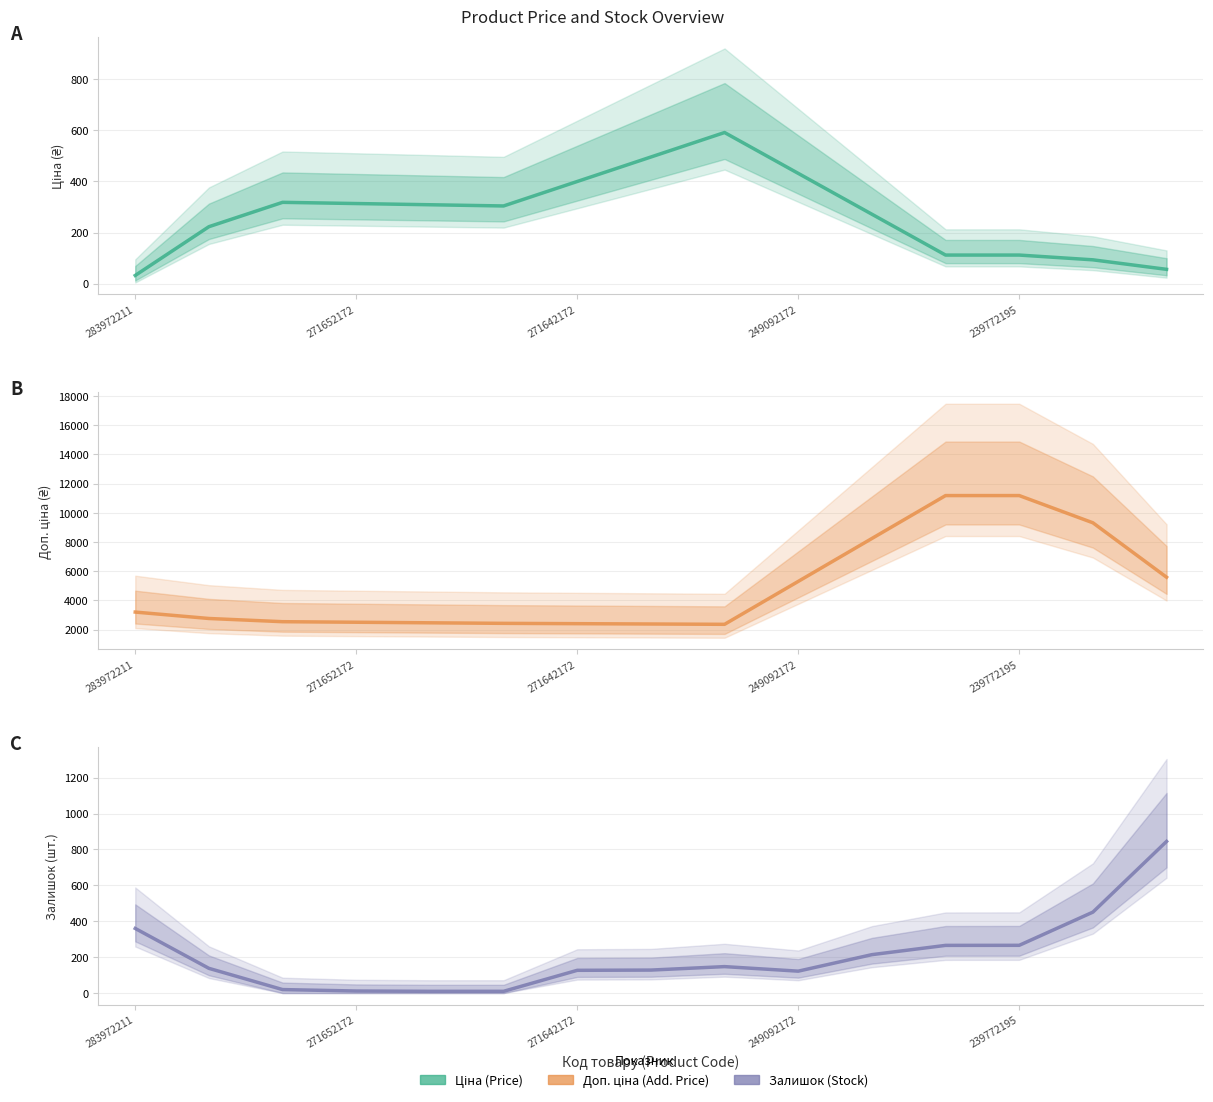

What is the label of the 13th point from the right?

271642172